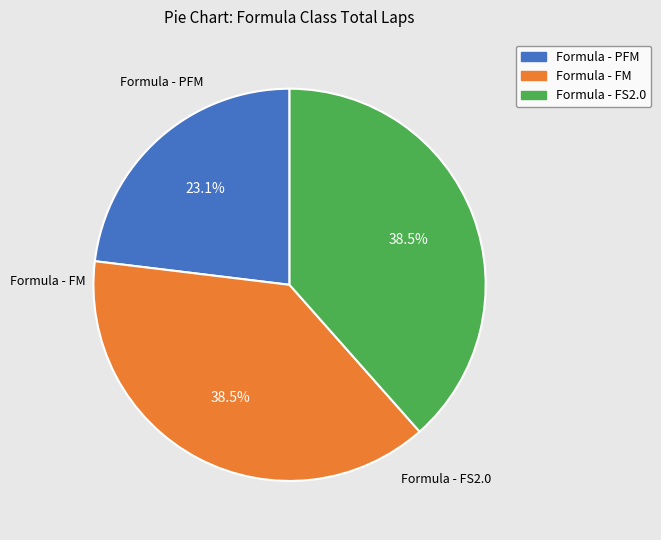

Is there a majority slice in this chart?

No